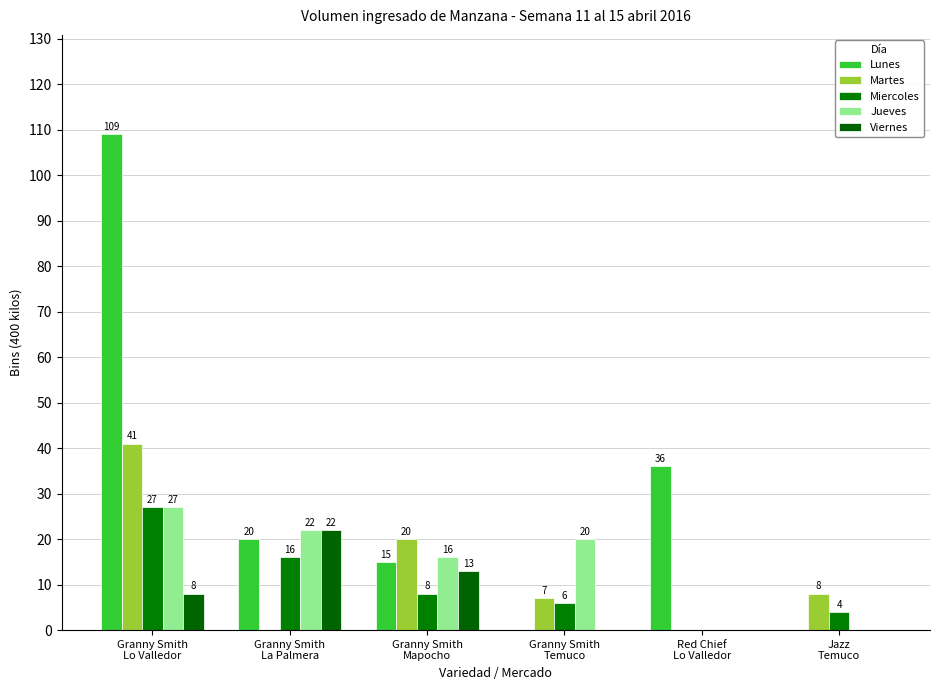

How many series are shown in this chart?

5